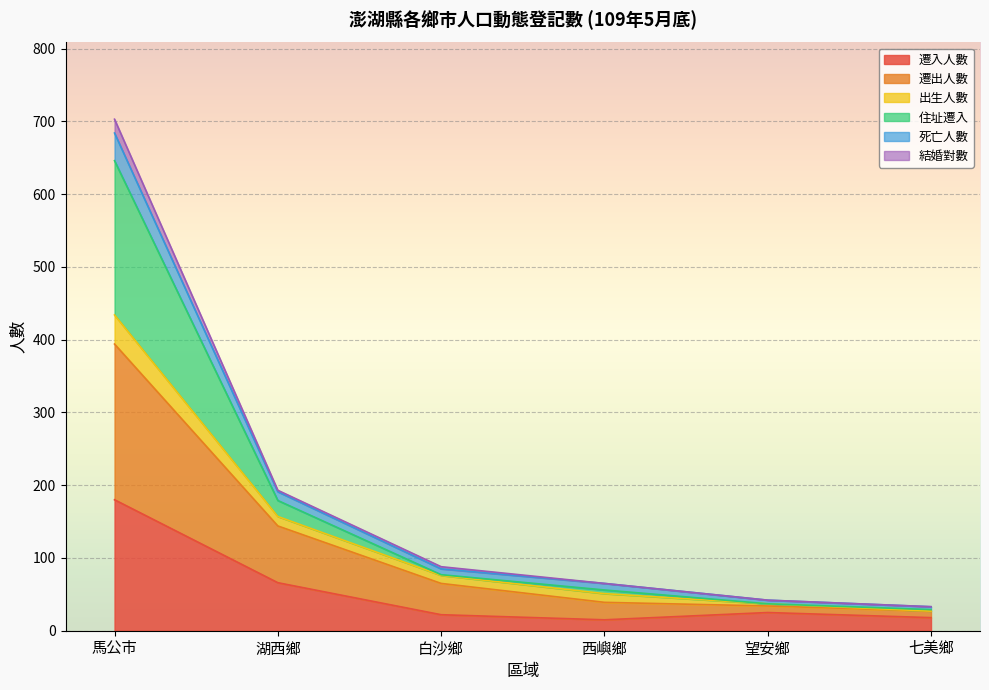

Is the value of 死亡人數 at 馬公市 greater than the value of 遷入人數 at 七美鄉?

Yes